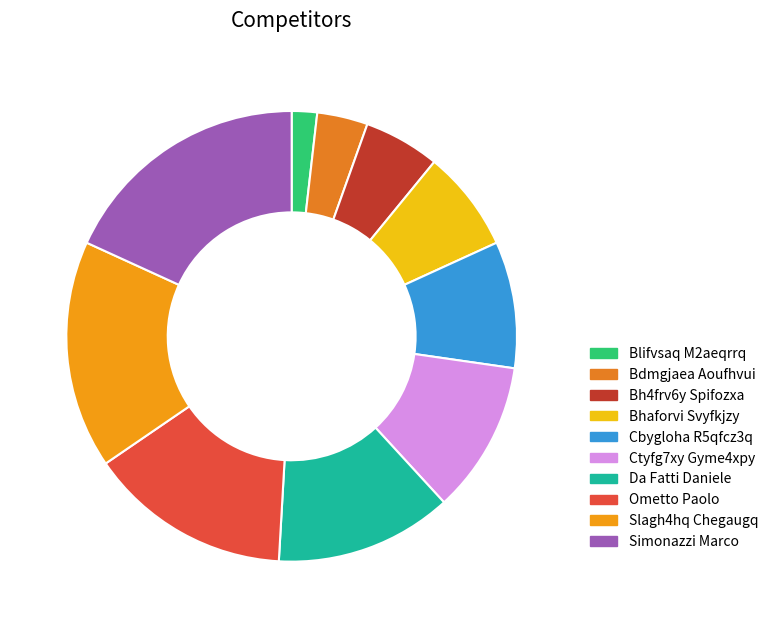

Which category has the smallest portion of the pie?

Blifvsaq M2aeqrrq